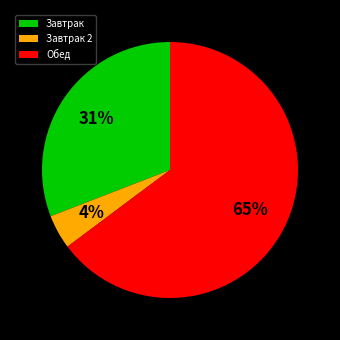

Which has a higher value, Завтрак 2 or Обед?

Обед